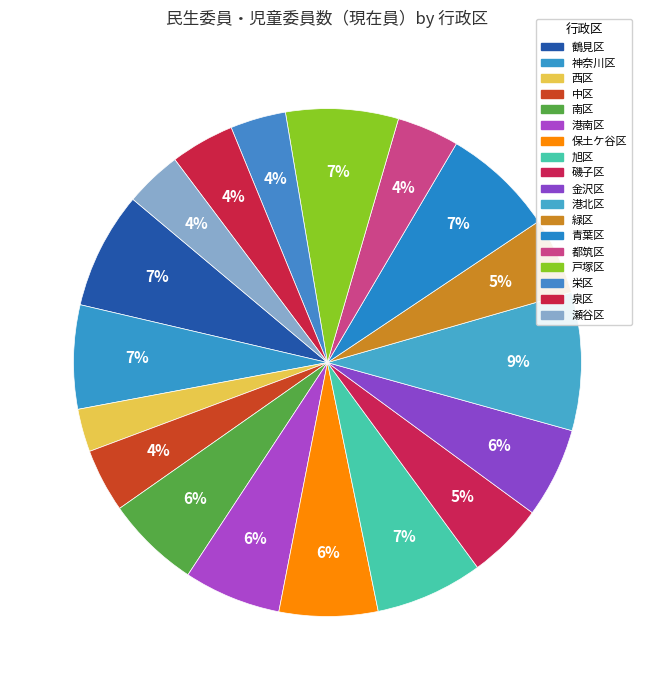

Is the sum of 旭区 and 泉区 greater than half?

No